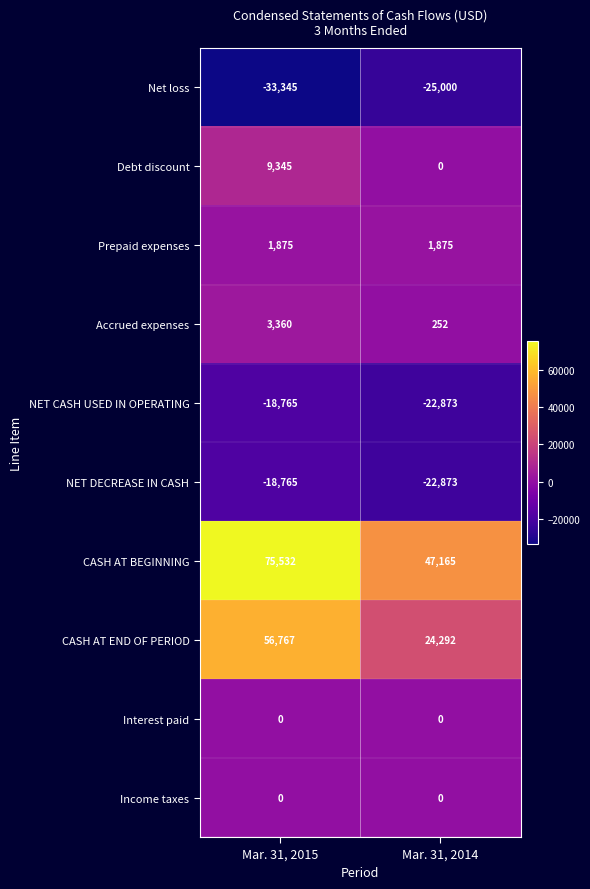

Which category has the lowest value across all series?

Mar. 31, 2015